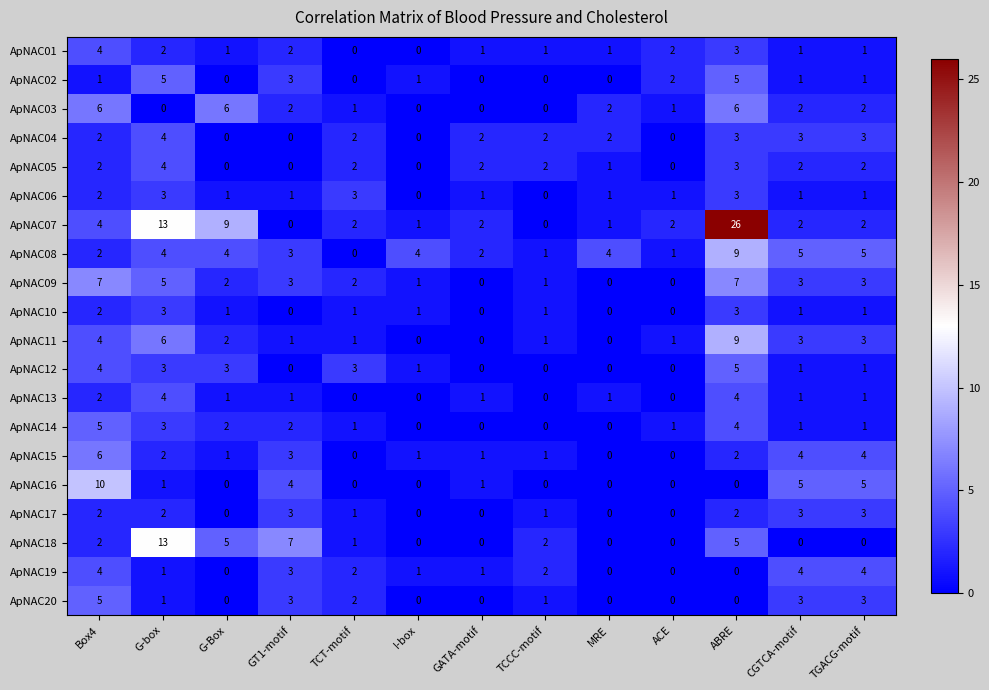

What is the difference between the highest and lowest values at G-box?

13